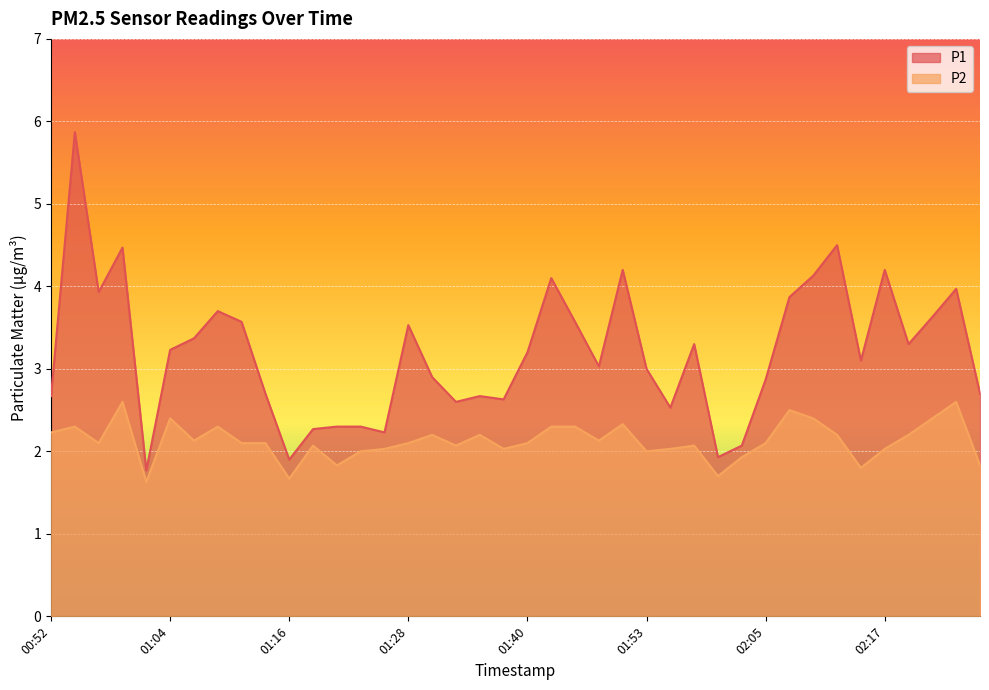

True or false: P1 has more than 2 interior local peaks.

True